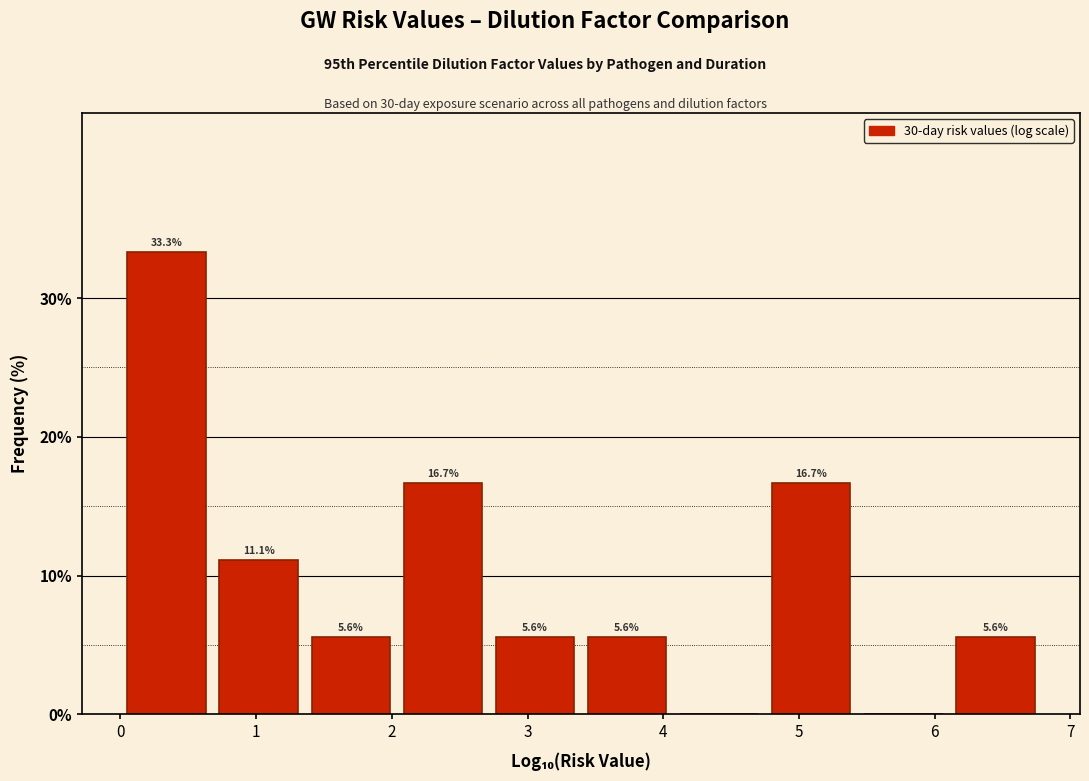

Which range on the x-axis has the tallest bar?

0.0 to 0.7